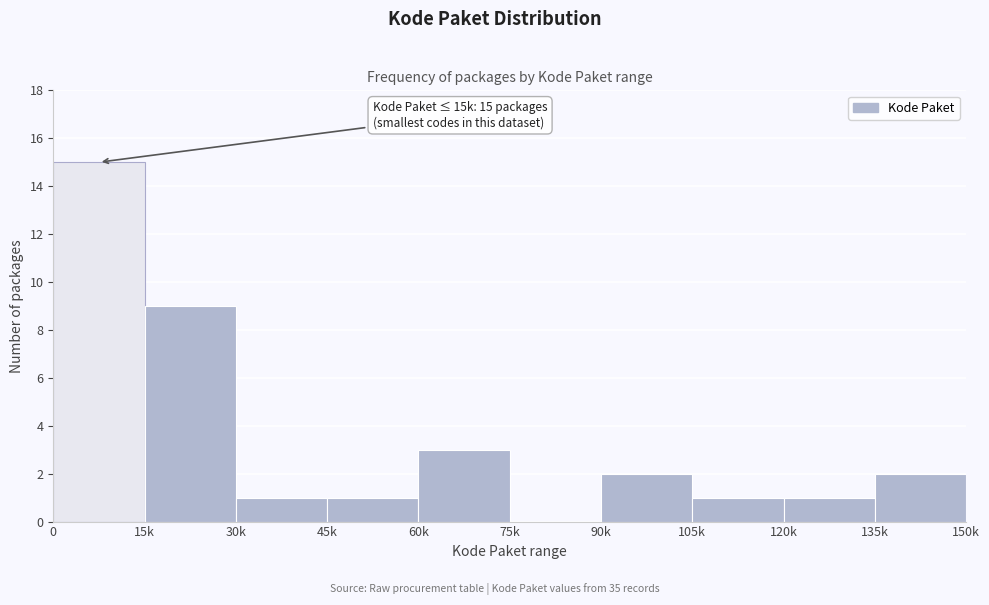

Reading right to left, what are all the values shown in this chart?

135k=2	120k=1	105k=1	90k=2	75k=0	60k=3	45k=1	30k=1	15k=9	0=15